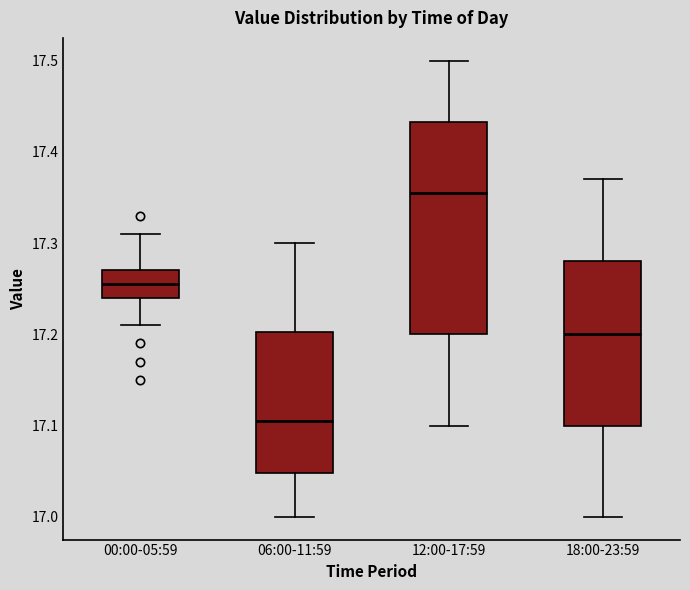

Reading left to right, transcribe this box plot: for each box, give where its median line is, the range the box spans, and where its two whiskers end, as read against the y-axis. The values are not printed on the chart, so give them approximately, as read against the axis.

00:00-05:59: median 17.26, box 17.24 to 17.27, whiskers 17.21 to 17.31
06:00-11:59: median 17.11, box 17.05 to 17.20, whiskers 17.00 to 17.30
12:00-17:59: median 17.36, box 17.20 to 17.43, whiskers 17.10 to 17.50
18:00-23:59: median 17.20, box 17.10 to 17.28, whiskers 17.00 to 17.37